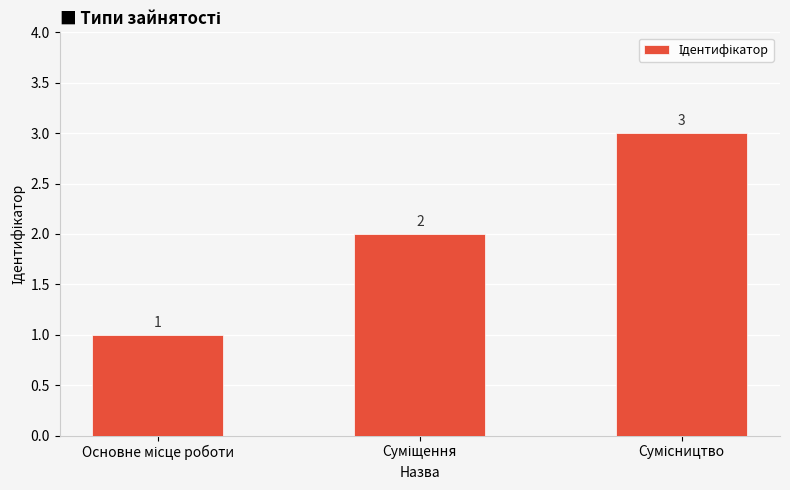

How many data points are less than 2?

1